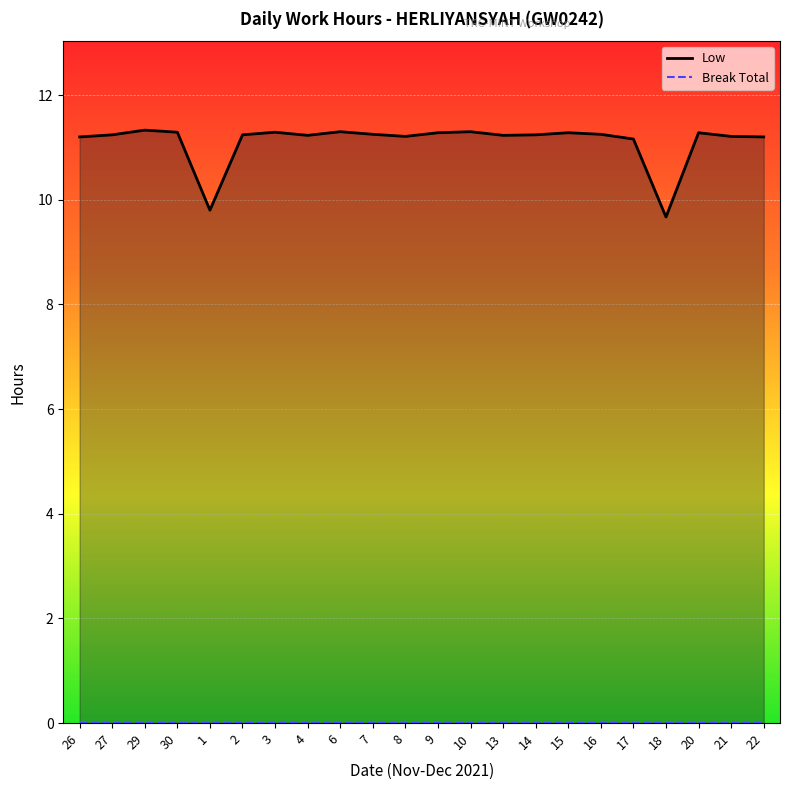

Does the chart display data point markers on the line(s)?

No